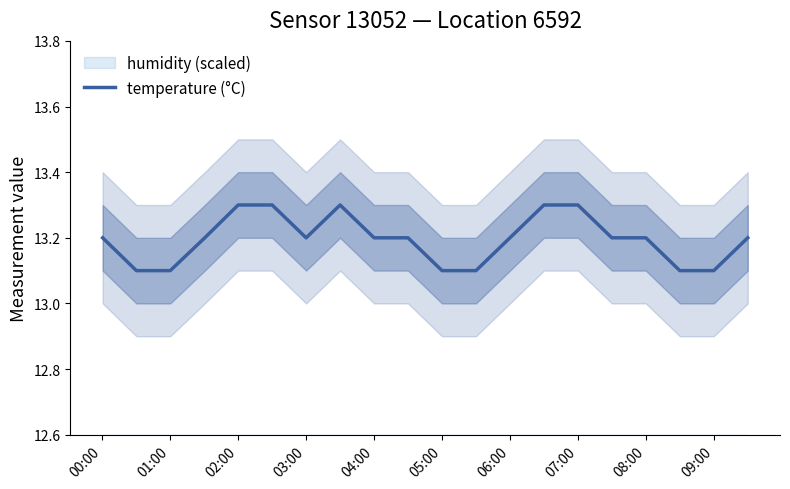

Reading left to right, transcribe all the data shown in this chart.

13.2	13.1	13.1	13.2	13.3	13.3	13.2	13.3	13.2	13.2	13.1	13.1	13.2	13.3	13.3	13.2	13.2	13.1	13.1	13.2